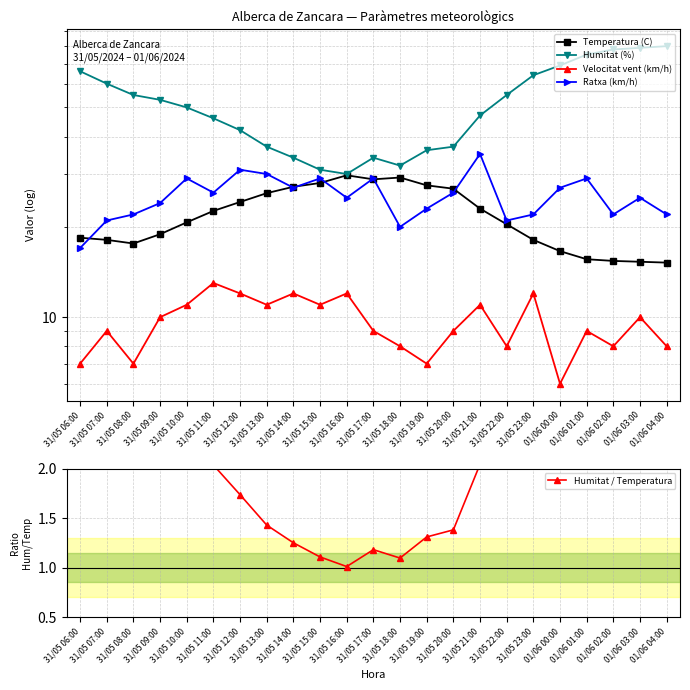

Count the number of data series in this chart.

5